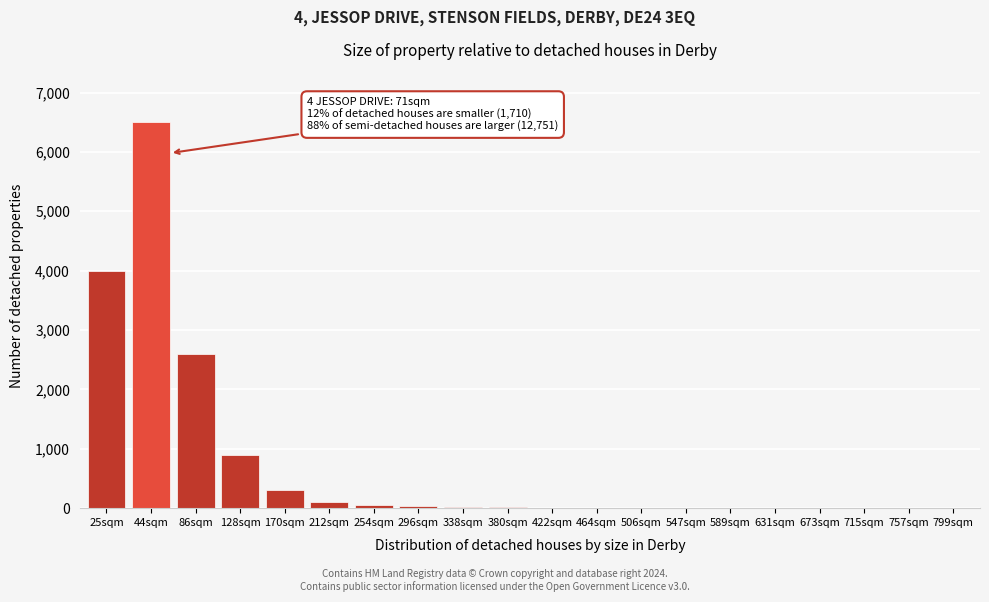

True or false: the data shows 3 at 673sqm.

True